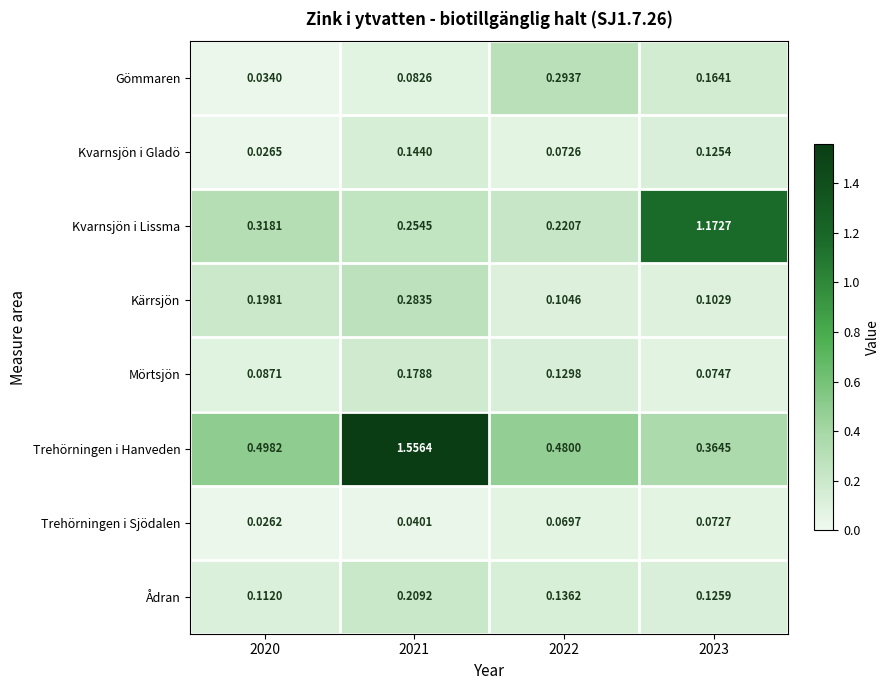

Which series has the largest range (max minus min)?

Trehörningen i Hanveden